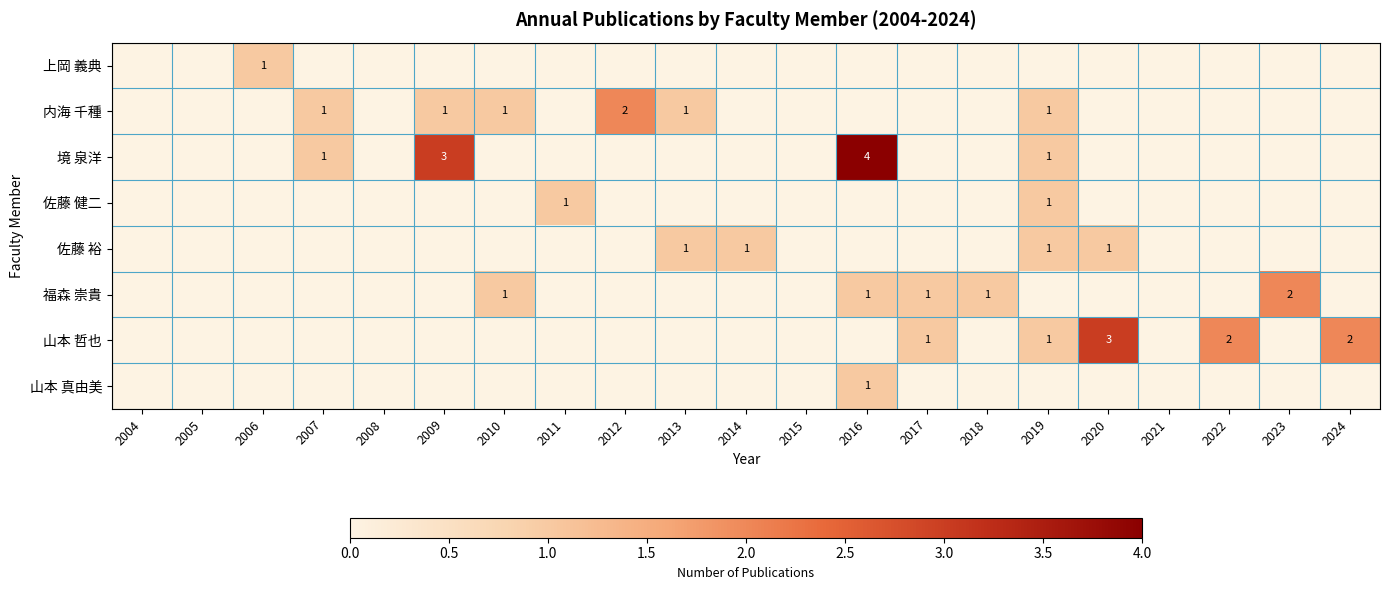

At which label does 福森 崇貴 reach its peak?

2023